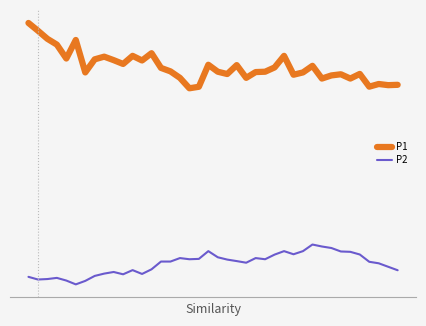

Reading left to right, what are all the values shown in this chart?

P1: 0=4.5	1=4.4	2=4.4	3=4.3	4=4.2	5=4.4	6=4.0	7=4.2	8=4.2	9=4.2	10=4.1	11=4.2	12=4.2	13=4.2	14=4.1	15=4.1	16=4.0	17=3.9	18=3.9	19=4.1	20=4.1	21=4.0	22=4.1	23=4.0	24=4.0	25=4.1	26=4.1	27=4.2	28=4.0	29=4.0	30=4.1	31=4.0	32=4.0	33=4.0	34=4.0	35=4.0	36=3.9	37=3.9	38=3.9	39=3.9
P2: 0=2.1	1=2.1	2=2.1	3=2.1	4=2.0	5=2.0	6=2.0	7=2.1	8=2.1	9=2.1	10=2.1	11=2.1	12=2.1	13=2.2	14=2.2	15=2.2	16=2.3	17=2.3	18=2.3	19=2.3	20=2.3	21=2.2	22=2.2	23=2.2	24=2.3	25=2.3	26=2.3	27=2.3	28=2.3	29=2.3	30=2.4	31=2.4	32=2.4	33=2.3	34=2.3	35=2.3	36=2.2	37=2.2	38=2.2	39=2.1